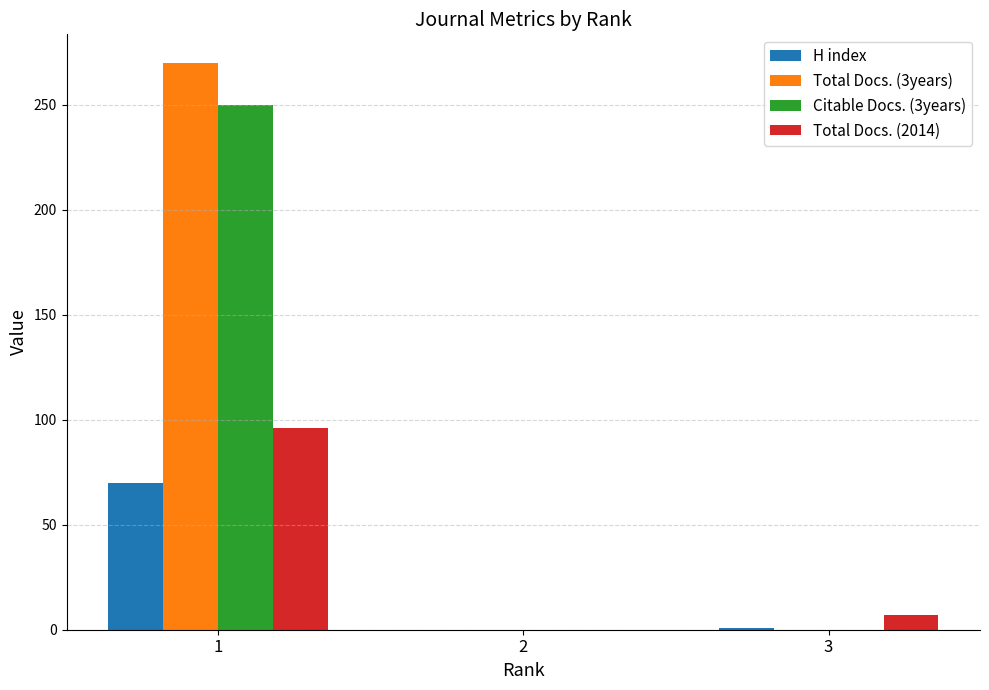

The value of Total Docs. (3years) at 2 is -130. True or false?

False